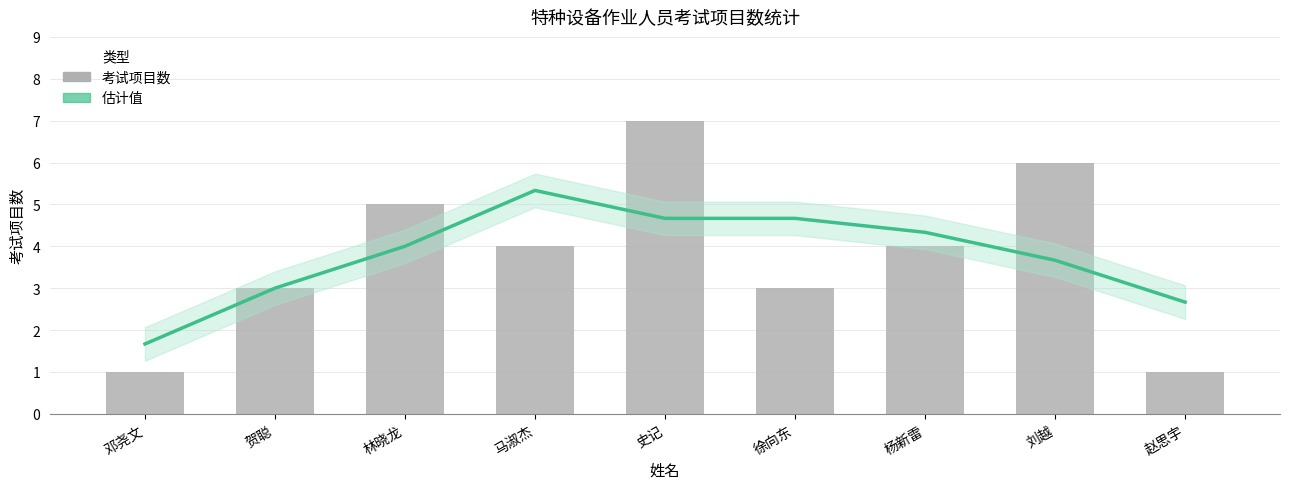

Is it true that 估计值 equals 5.8 at 林晓龙?

False